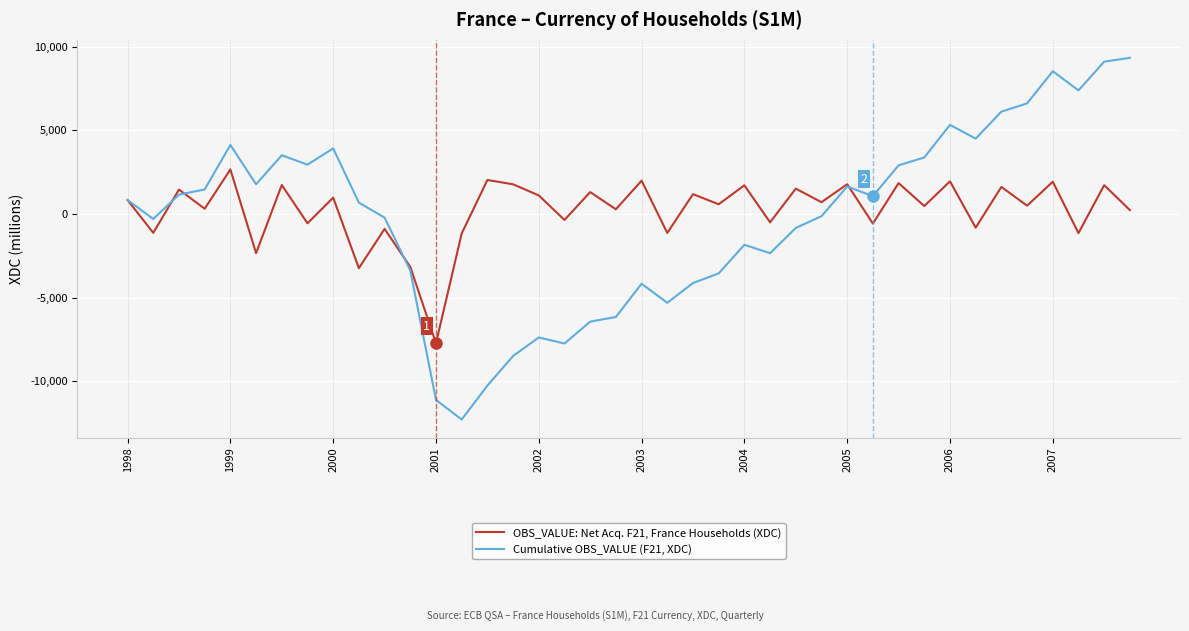

How many categories are shown in the chart?

40